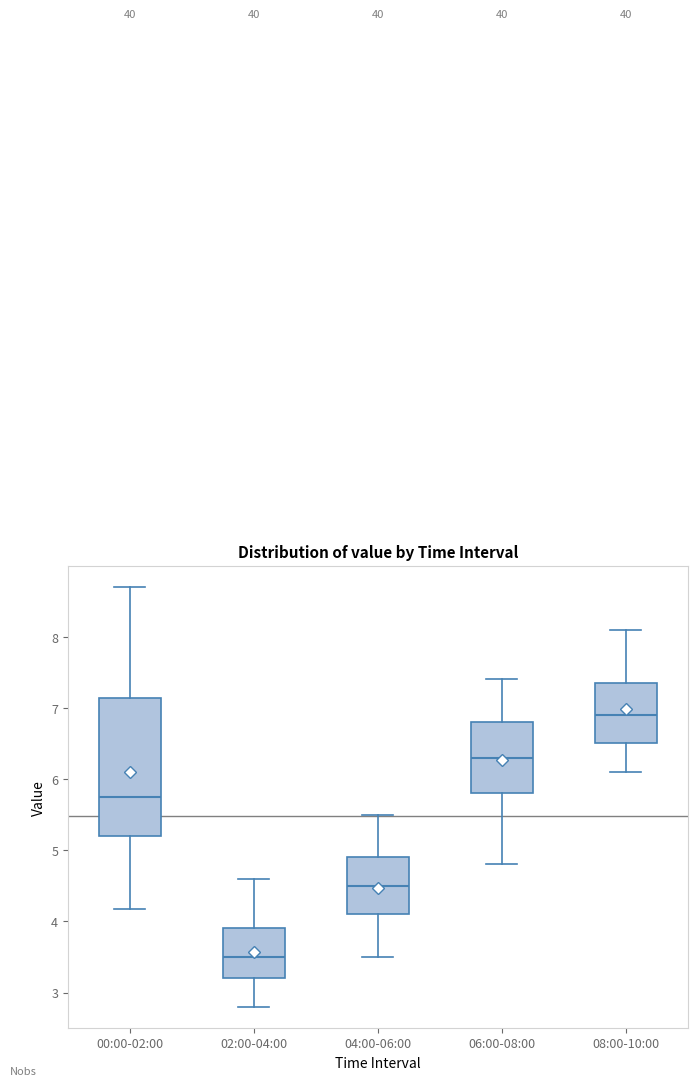

Where does the median line of the box for 00:00-02:00 sit on the y-axis? The values are not printed on the chart, so give them approximately, as read against the axis.

5.8